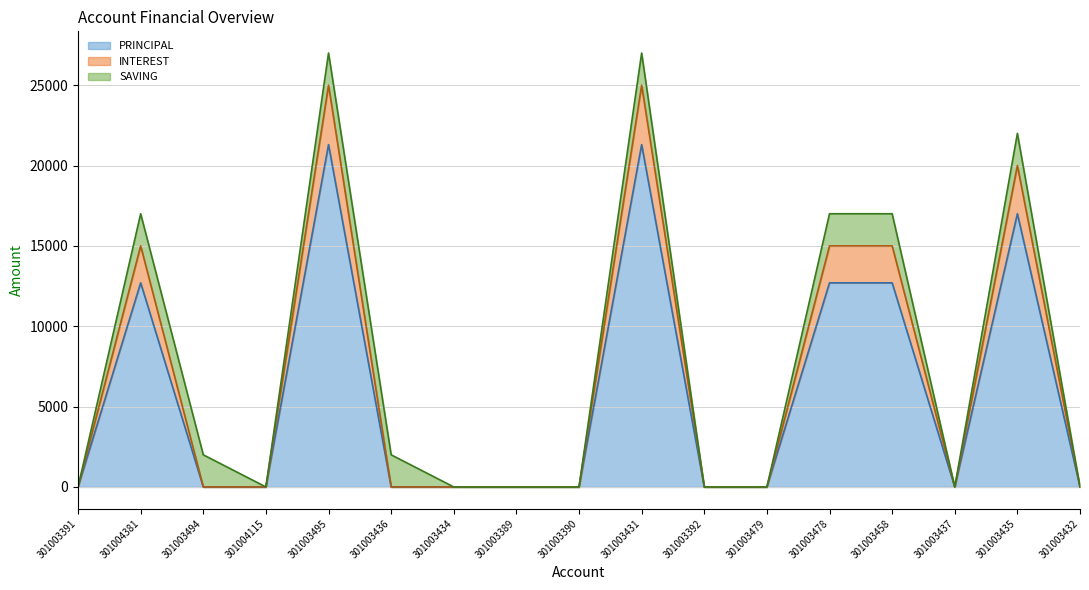

List the labels in order of INTEREST value, smallest first.

301003391, 301003494, 301004115, 301003436, 301003434, 301003389, 301003390, 301003392, 301003479, 301003437, 301003432, 301004381, 301003478, 301003458, 301003435, 301003495, 301003431